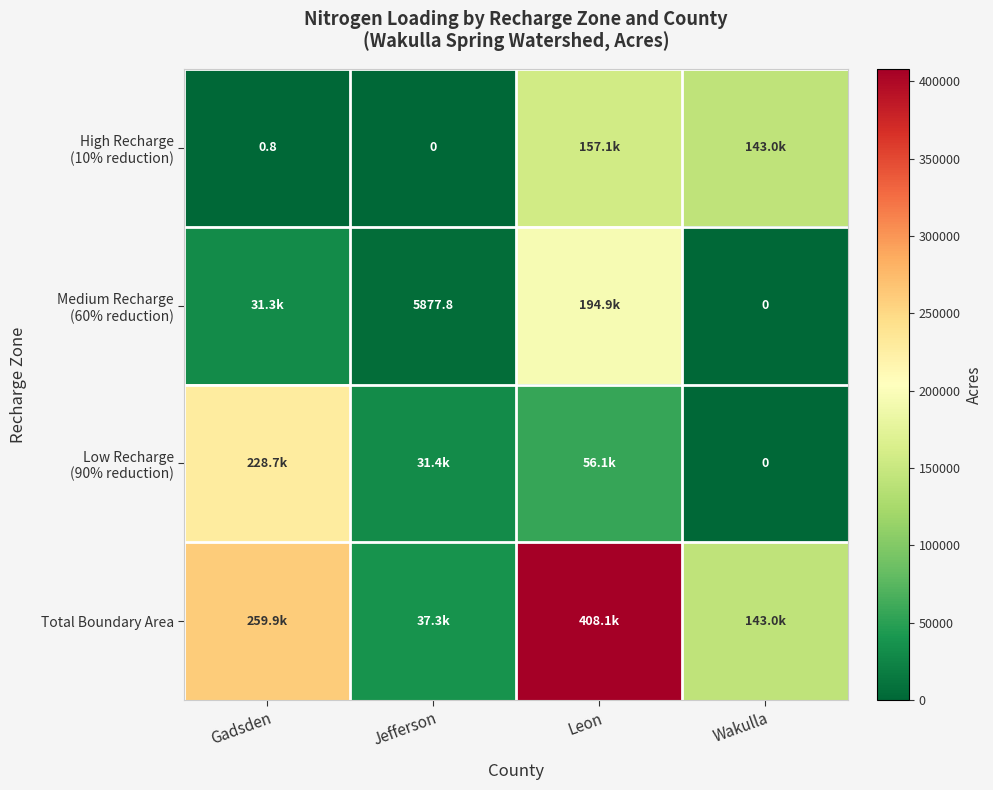

What is the average value of the High Recharge (10% reduction) series?

75036.7